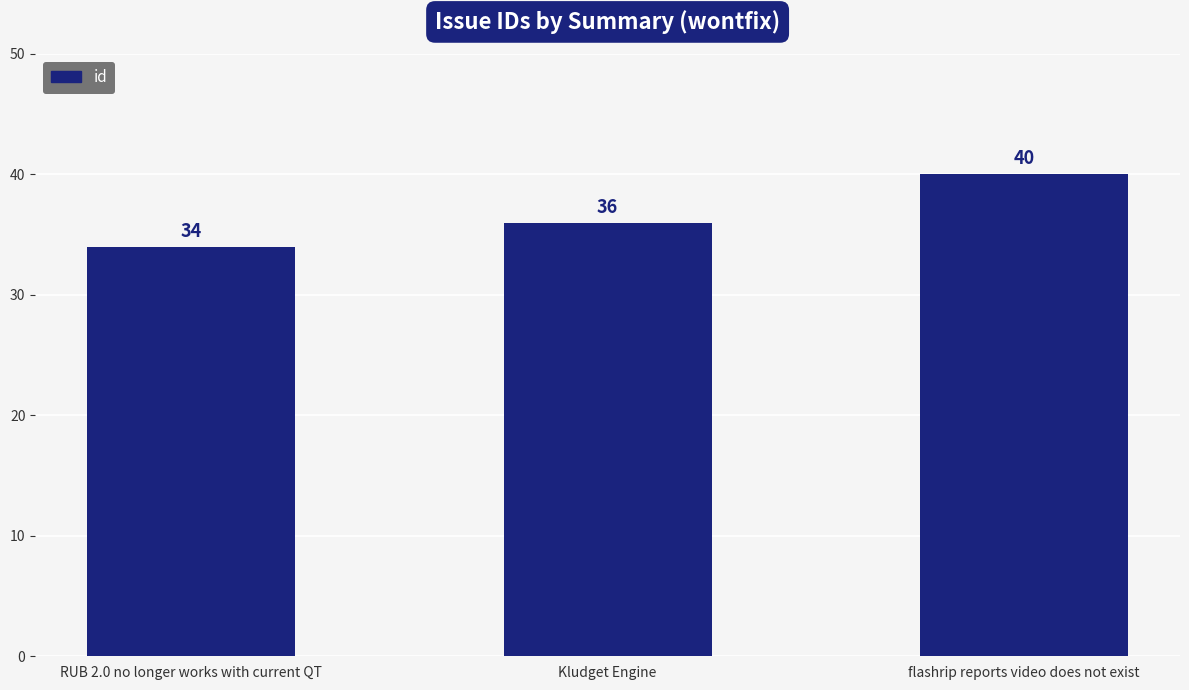

Is it true that the value at flashrip reports video does not exist is 40?

True